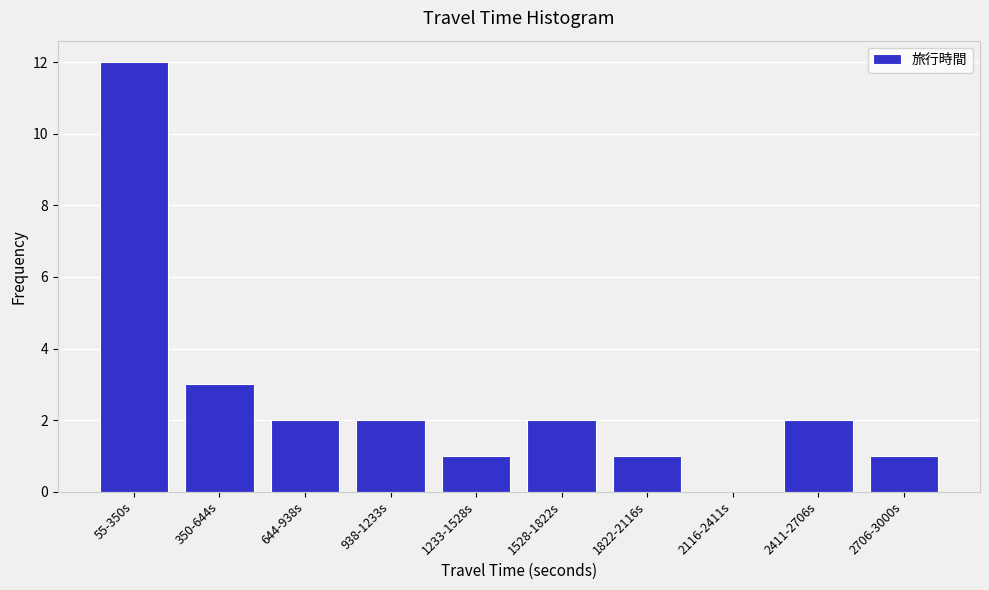

Reading left to right, what are all the values shown in this chart?

55-350s=12	350-644s=3	644-938s=2	938-1233s=2	1233-1528s=1	1528-1822s=2	1822-2116s=1	2116-2411s=0	2411-2706s=2	2706-3000s=1